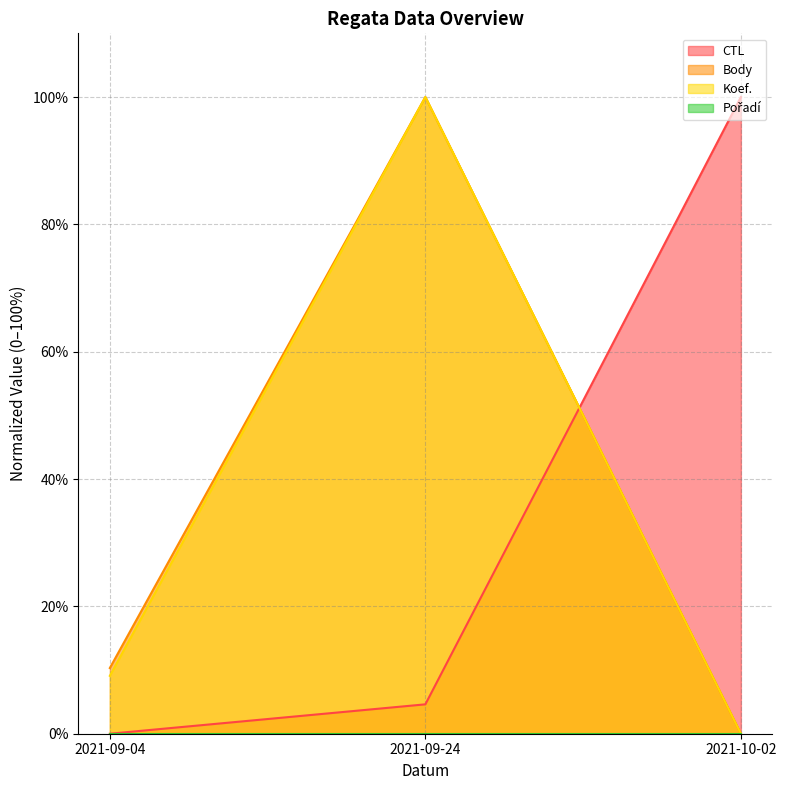

Reading left to right, extract all data points from this chart.

CTL: 0.0	4.6	100.0
Body: 10.3	100.0	0.0
Koef.: 9.1	100.0	0.0